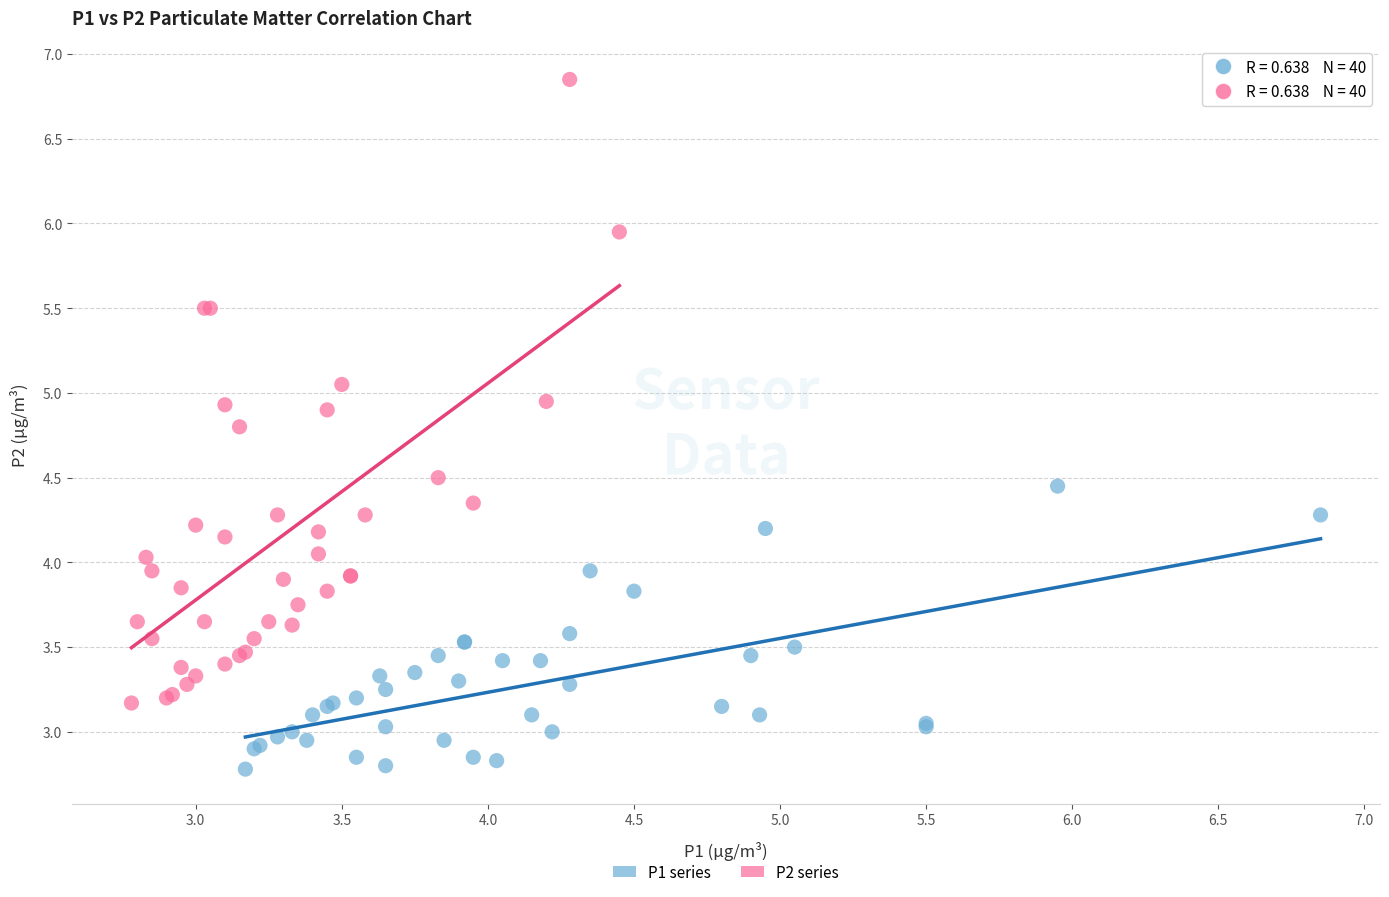

Which series contains the highest Y value?

P2 series